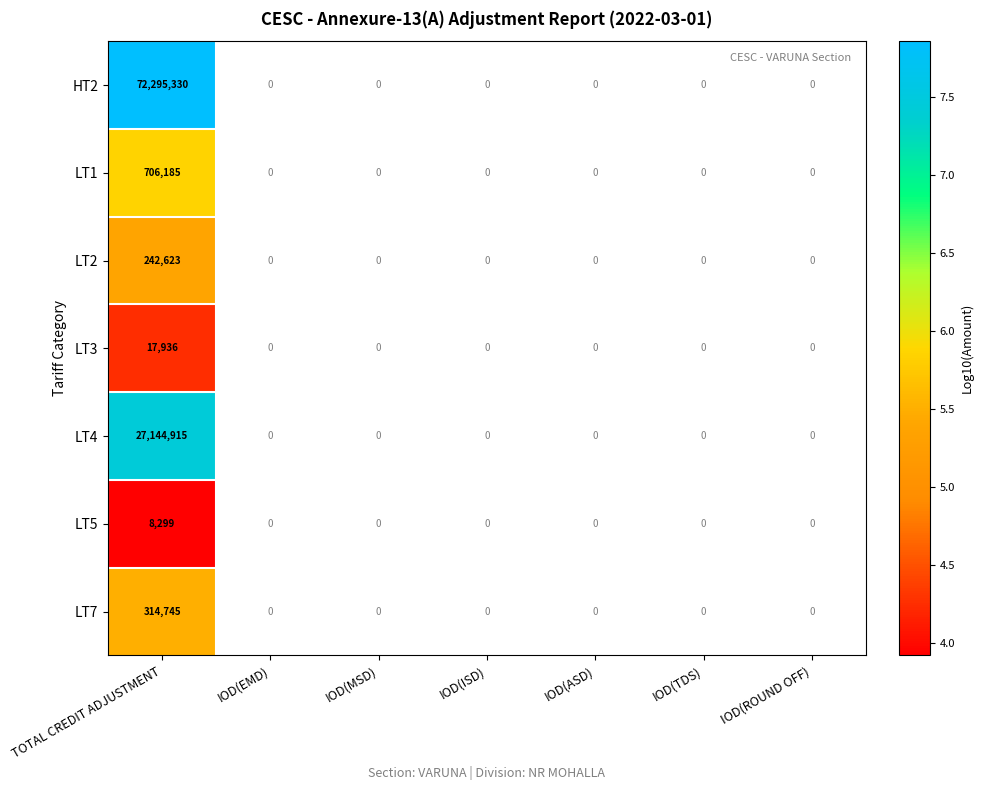

Between IOD(ASD) and TOTAL CREDIT ADJUSTMENT, which is larger?

TOTAL CREDIT ADJUSTMENT